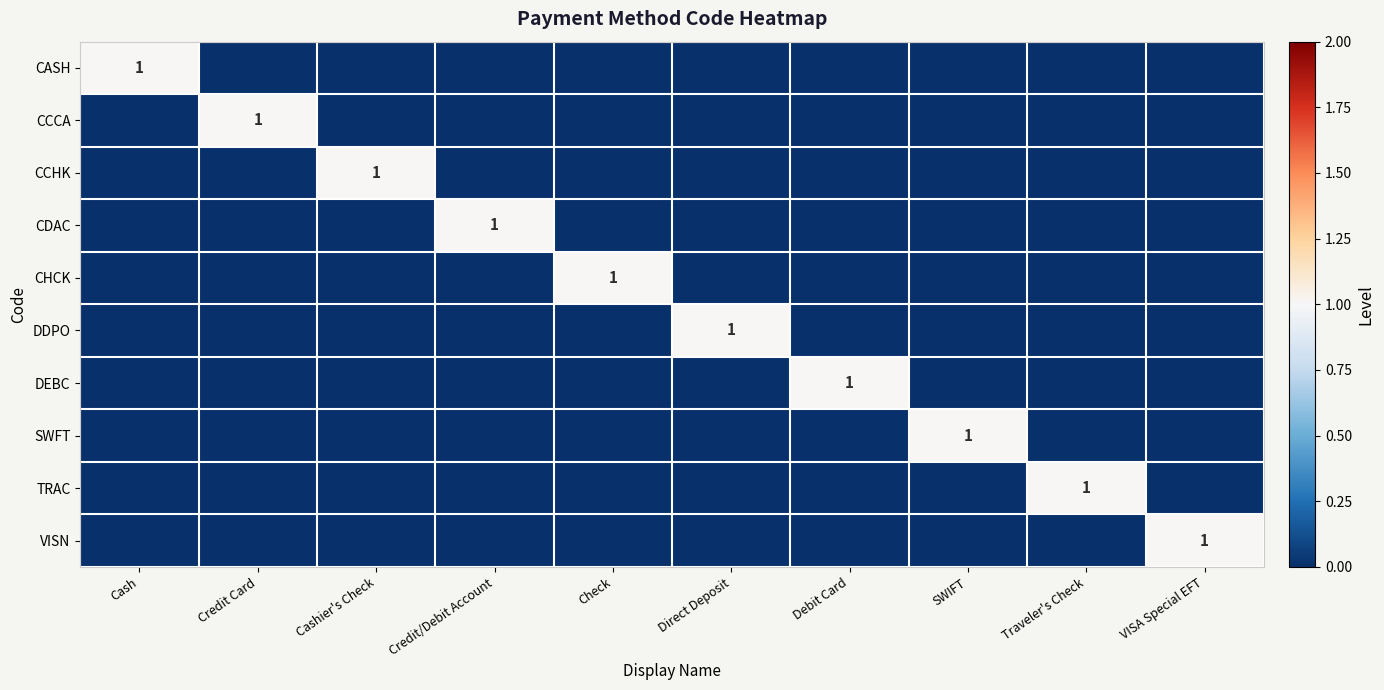

The VISN series shows 2 at VISA Special EFT. True or false?

False